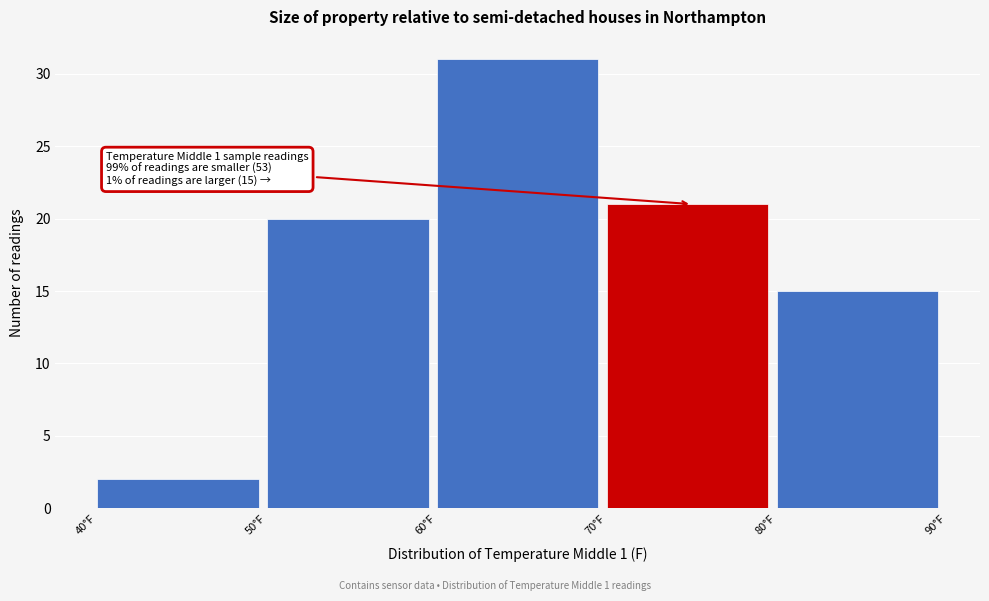

Over which range of the x-axis is the bar tallest?

60 to 70